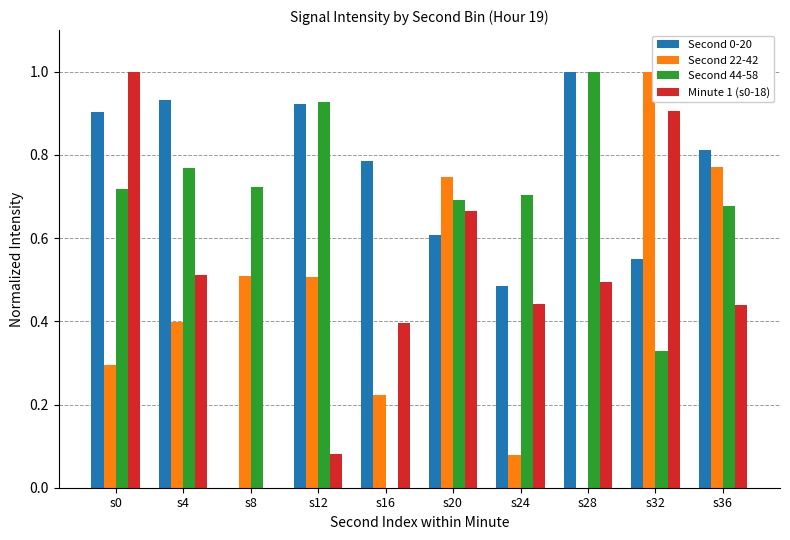

How many data points in Second 44-58 are above 0?

9